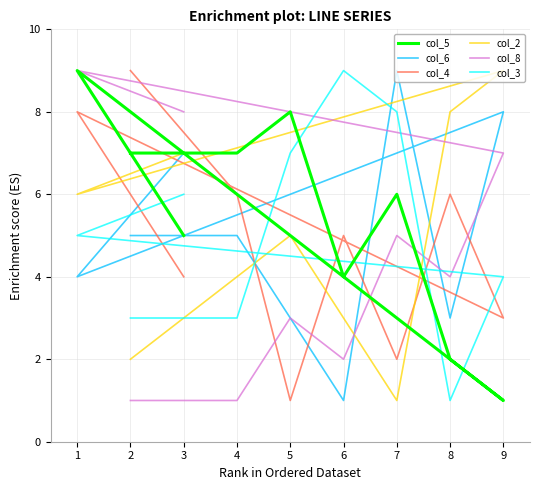

How many lines are shown in the chart?

6